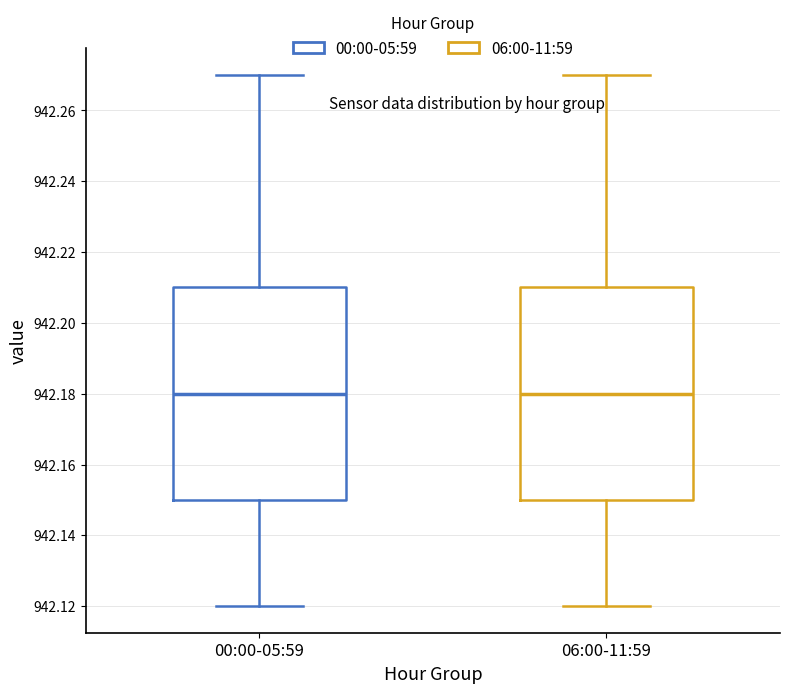

Reading left to right, transcribe this box plot: for each box, give where its median line is, the range the box spans, and where its two whiskers end, as read against the y-axis. The values are not printed on the chart, so give them approximately, as read against the axis.

00:00-05:59: median 942.18, box 942.15 to 942.21, whiskers 942.12 to 942.27
06:00-11:59: median 942.18, box 942.15 to 942.21, whiskers 942.12 to 942.27